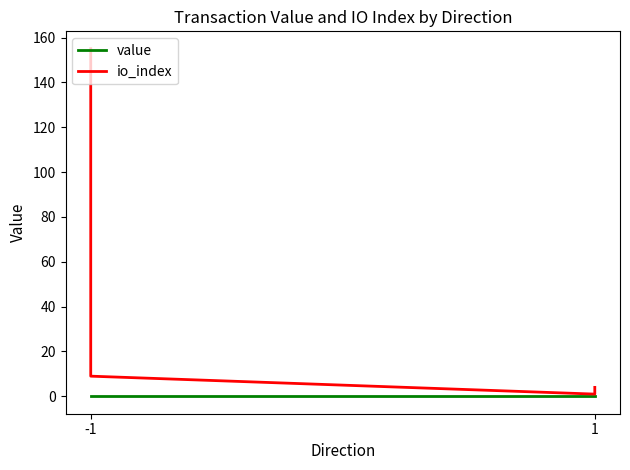

Is it true that value equals 0.0 at -1?

True